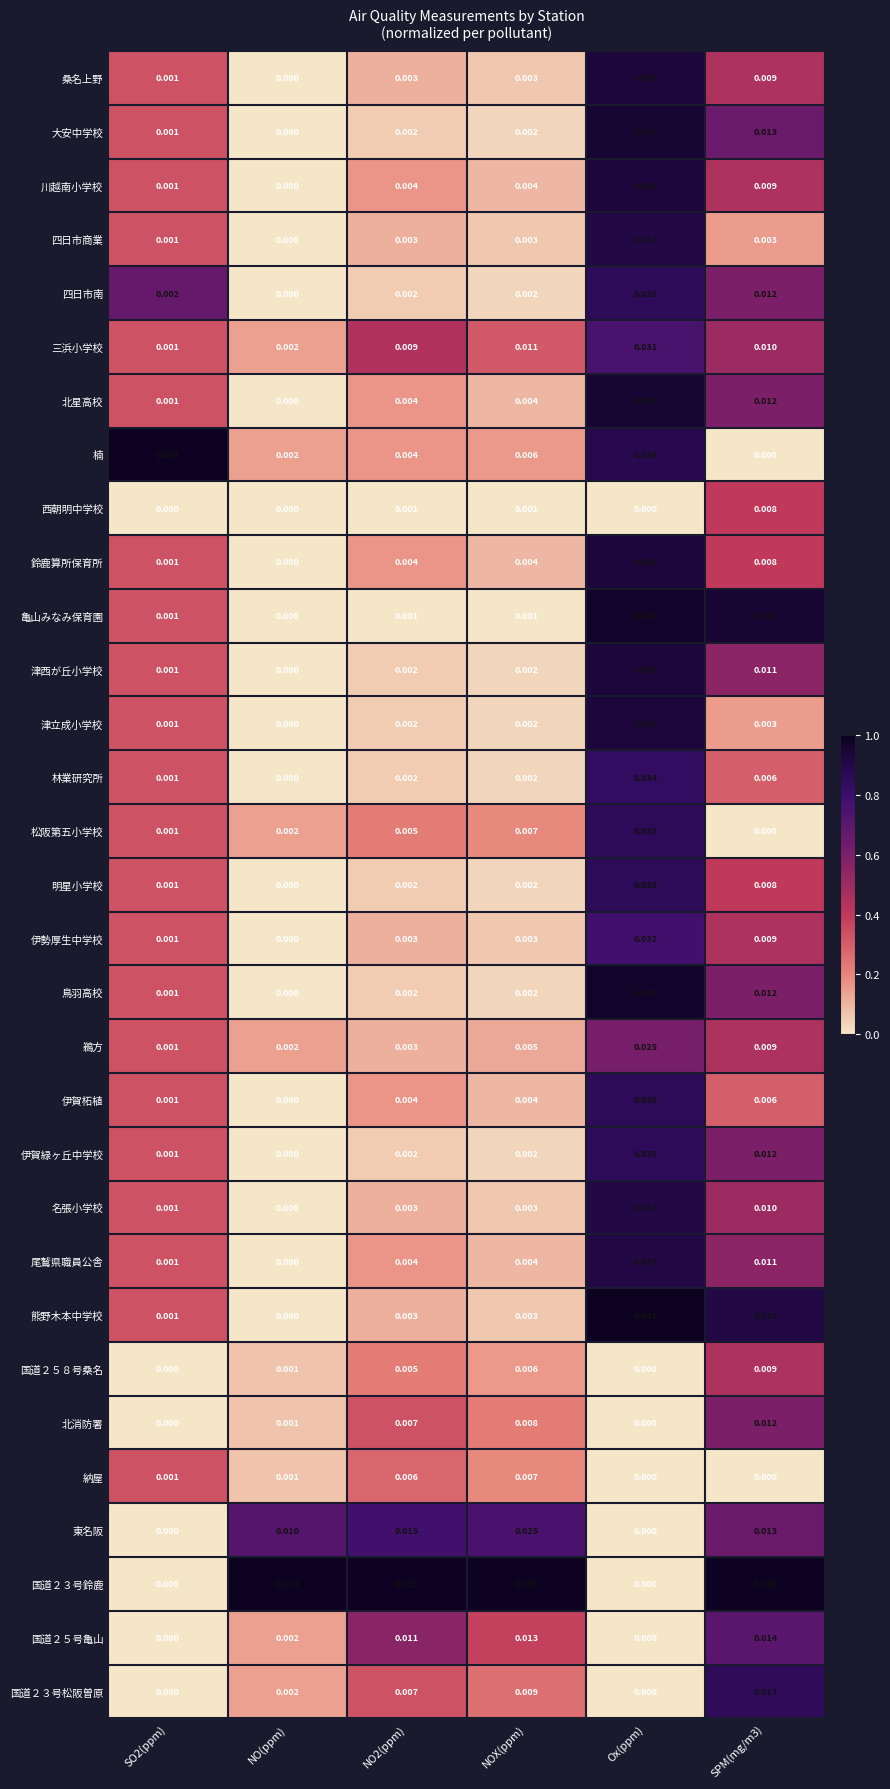

Which label corresponds to the largest value in the chart?

Ox(ppm)